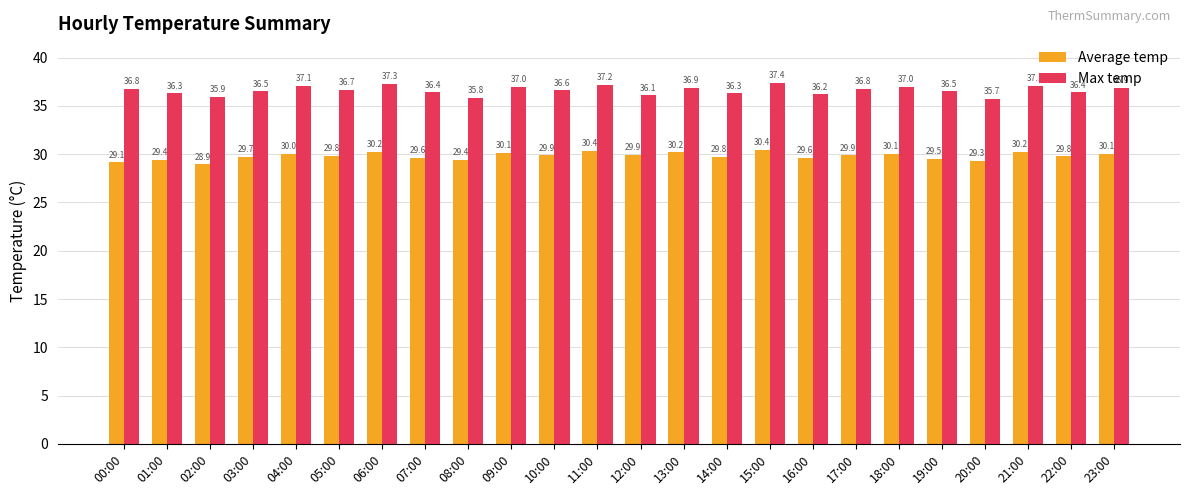

Where does the Average temp series first go above 29?

00:00